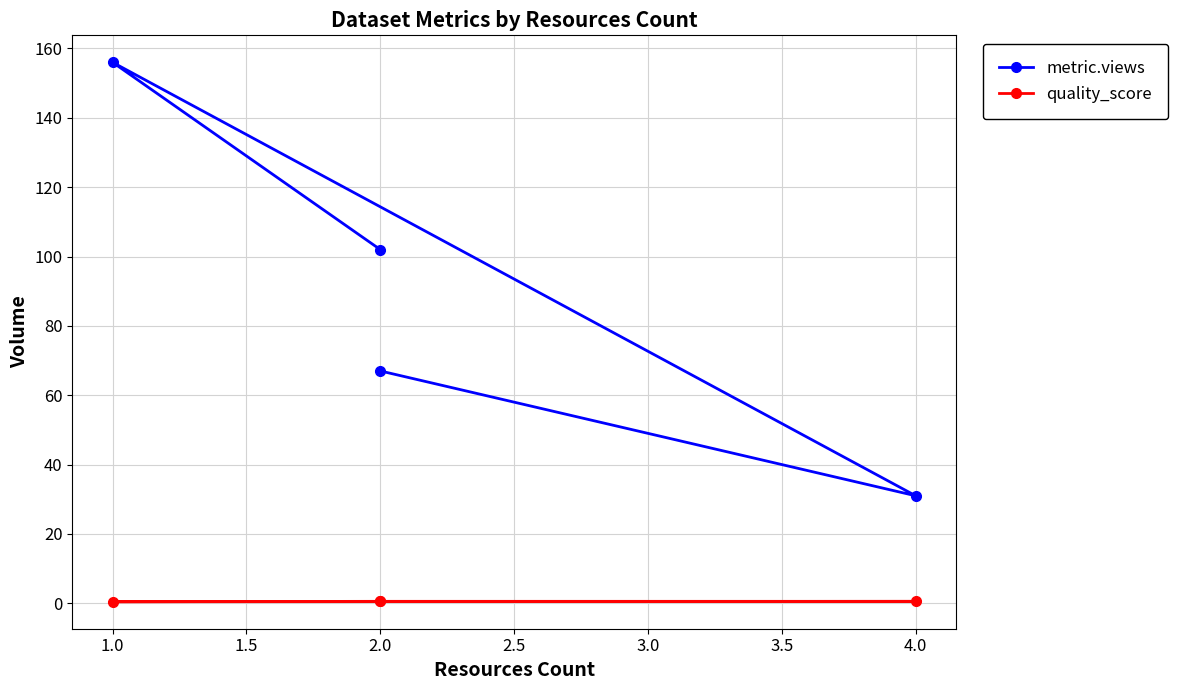

Rank the series by their average value, from lowest to highest.

quality_score, metric.views